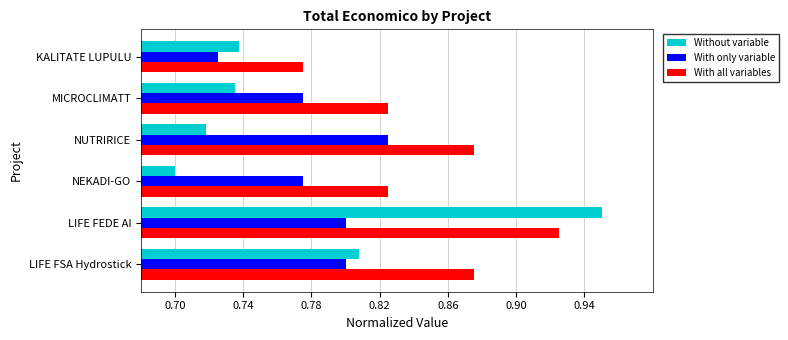

Which series has the widest spread of values?

Without variable